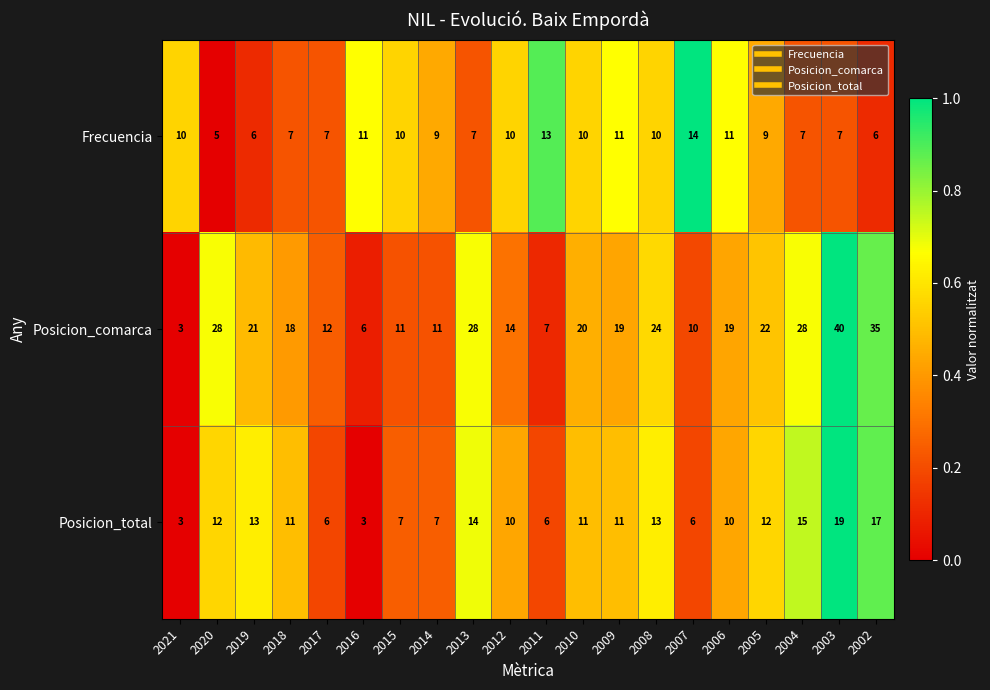

Count the number of data series in this chart.

3